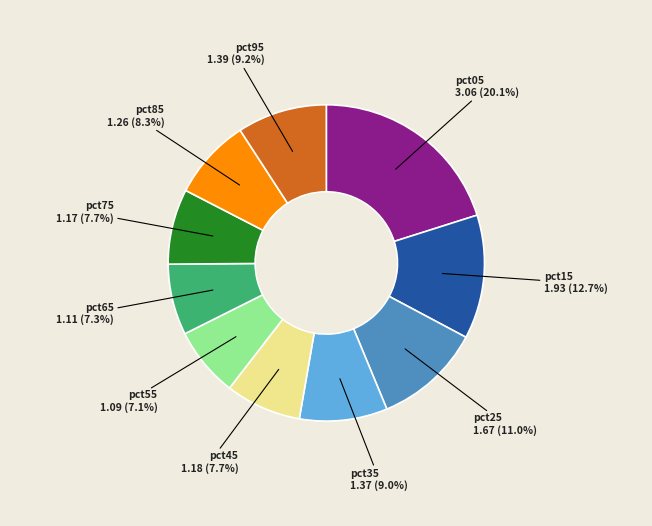

Is there a majority slice in this chart?

No